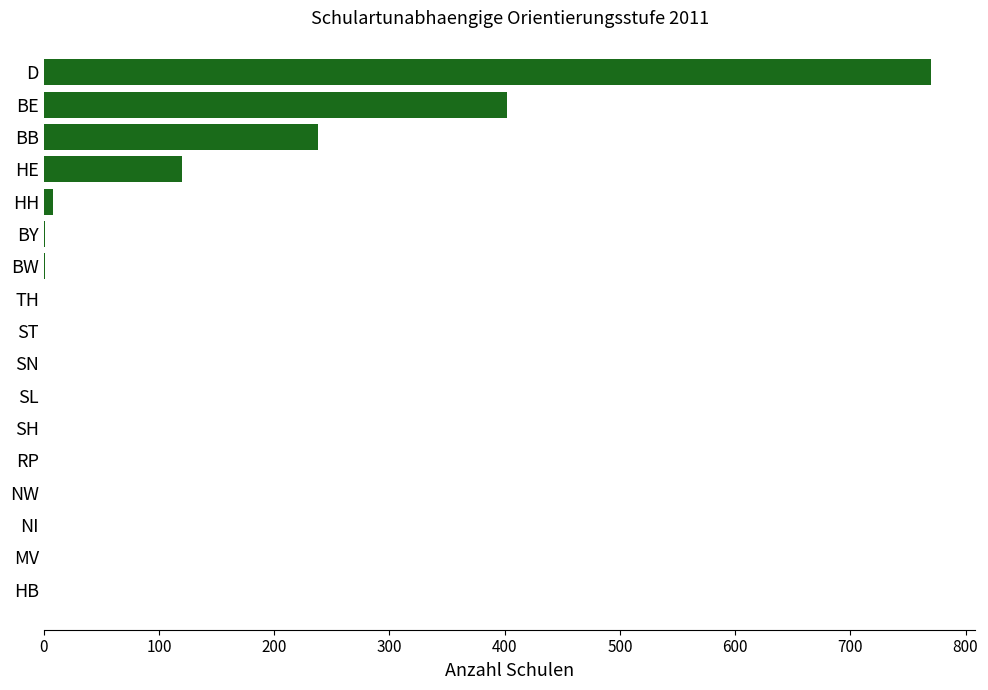

Count the number of values greater than 0.

7